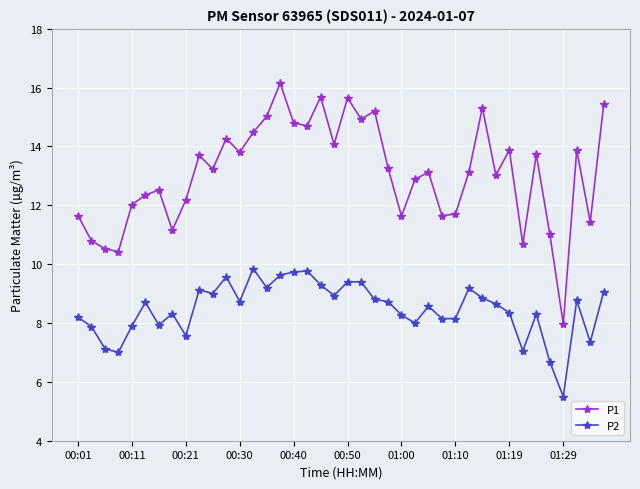

What is the difference between the maximum and minimum values in the P1 series?

8.2